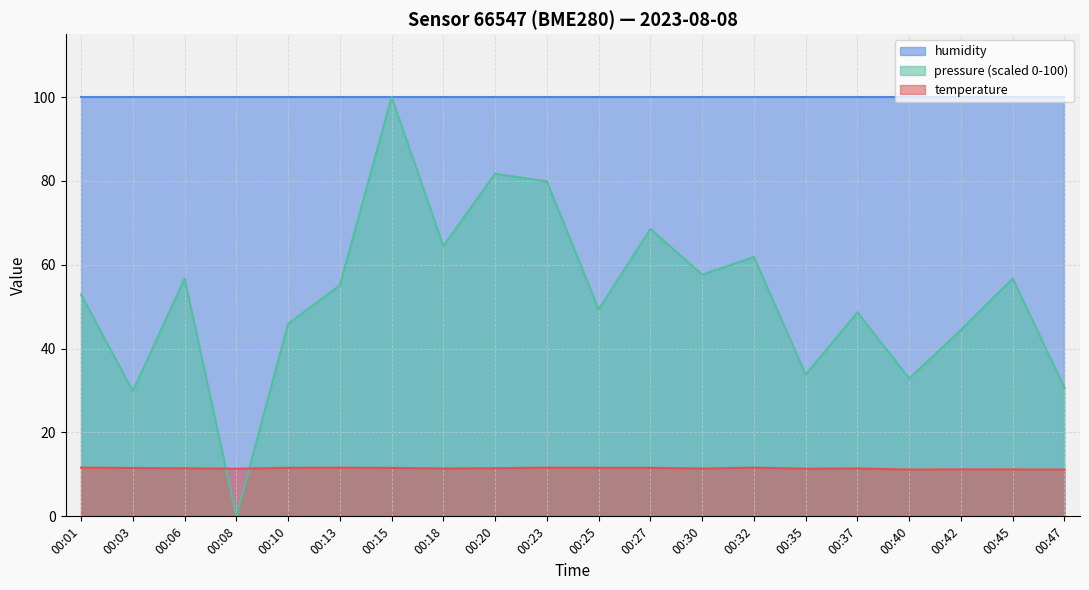

What is the maximum value for pressure_norm?

100.0